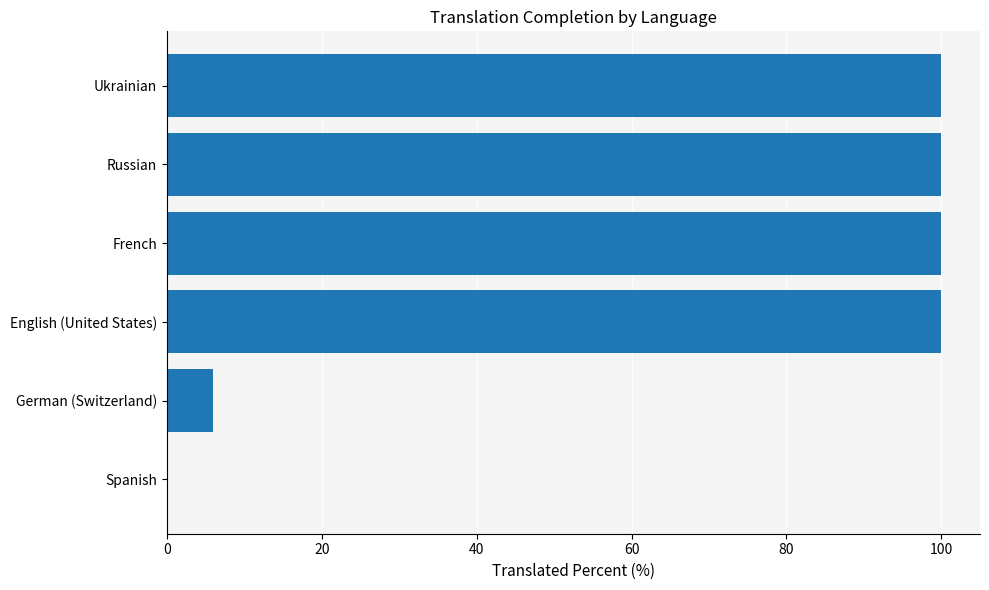

How many values are above zero?

5